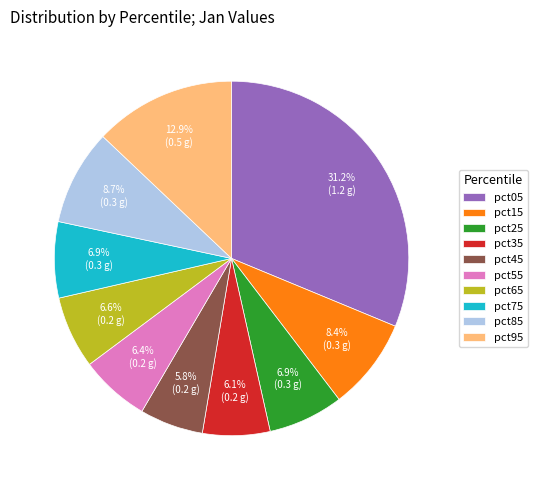

Does pct85 represent more than half of the total?

No